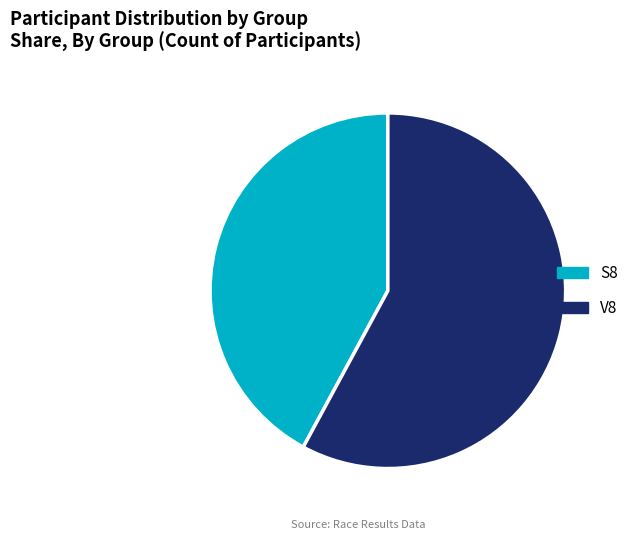

Which has a higher value, V8 or S8?

V8